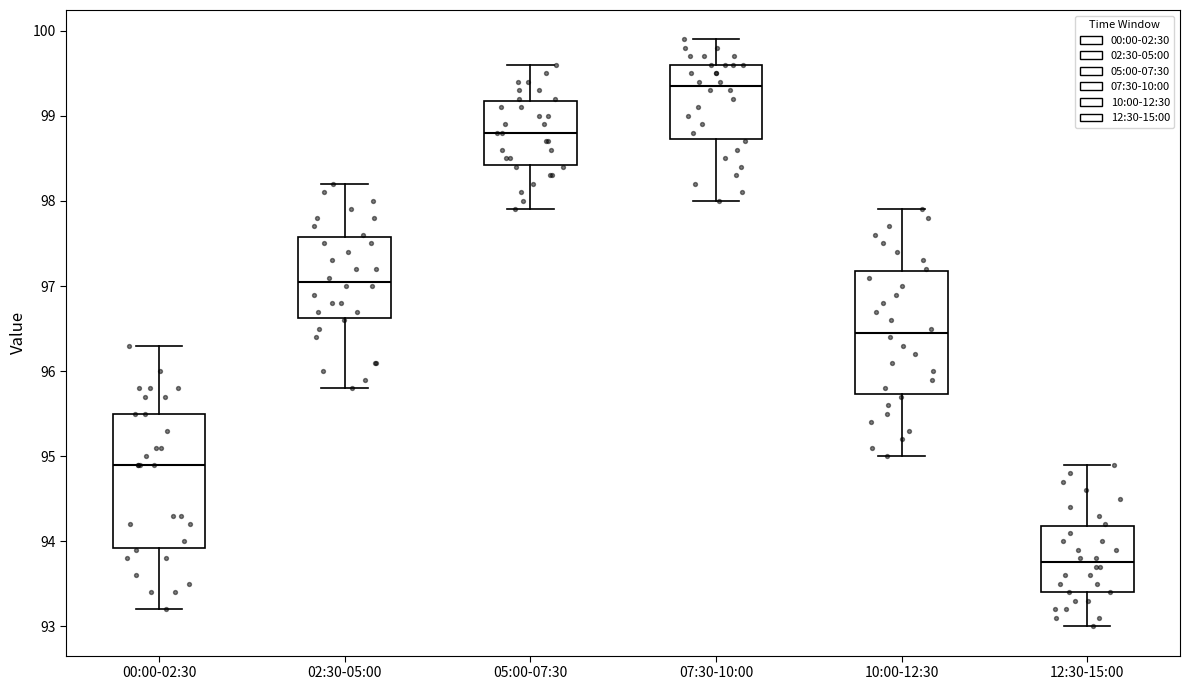

Reading left to right, transcribe this box plot: for each box, give where its median line is, the range the box spans, and where its two whiskers end, as read against the y-axis. The values are not printed on the chart, so give them approximately, as read against the axis.

00:00-02:30: median 94.9, box 93.9 to 95.5, whiskers 93.2 to 96.3
02:30-05:00: median 97.1, box 96.6 to 97.6, whiskers 95.8 to 98.2
05:00-07:30: median 98.8, box 98.4 to 99.2, whiskers 97.9 to 99.6
07:30-10:00: median 99.4, box 98.7 to 99.6, whiskers 98.0 to 99.9
10:00-12:30: median 96.5, box 95.7 to 97.2, whiskers 95.0 to 97.9
12:30-15:00: median 93.8, box 93.4 to 94.2, whiskers 93.0 to 94.9